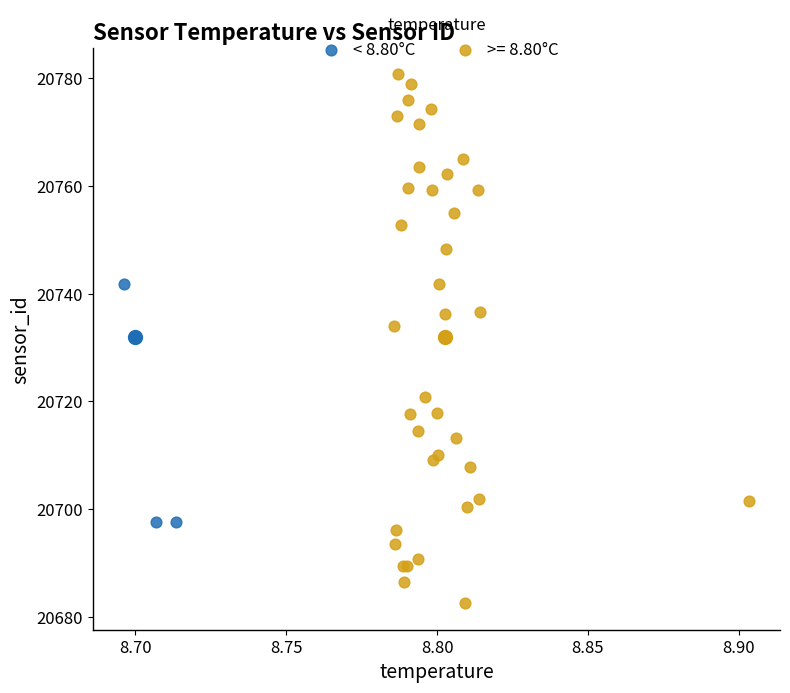

Which series reaches the minimum Y coordinate?

>= 8.80°C